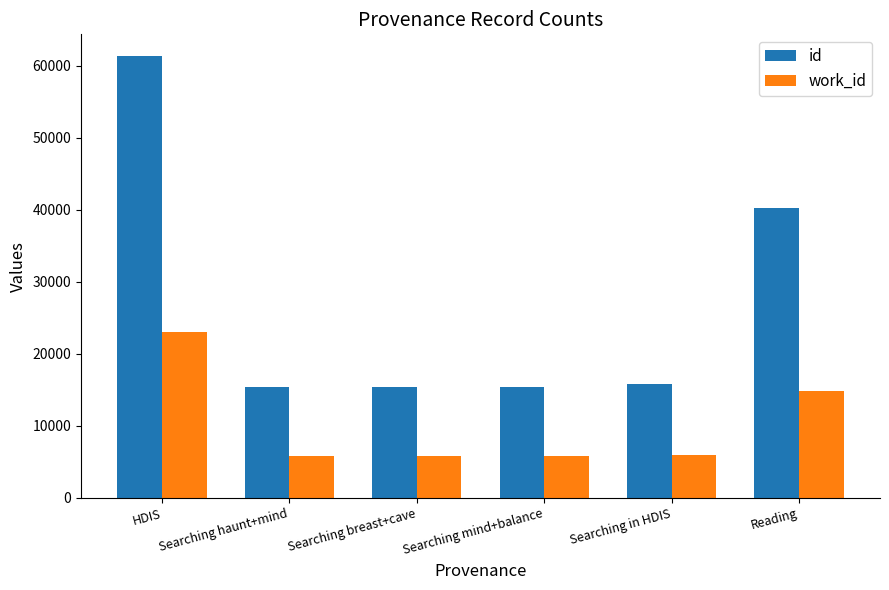

List the series in order of their peak value, highest first.

id, work_id